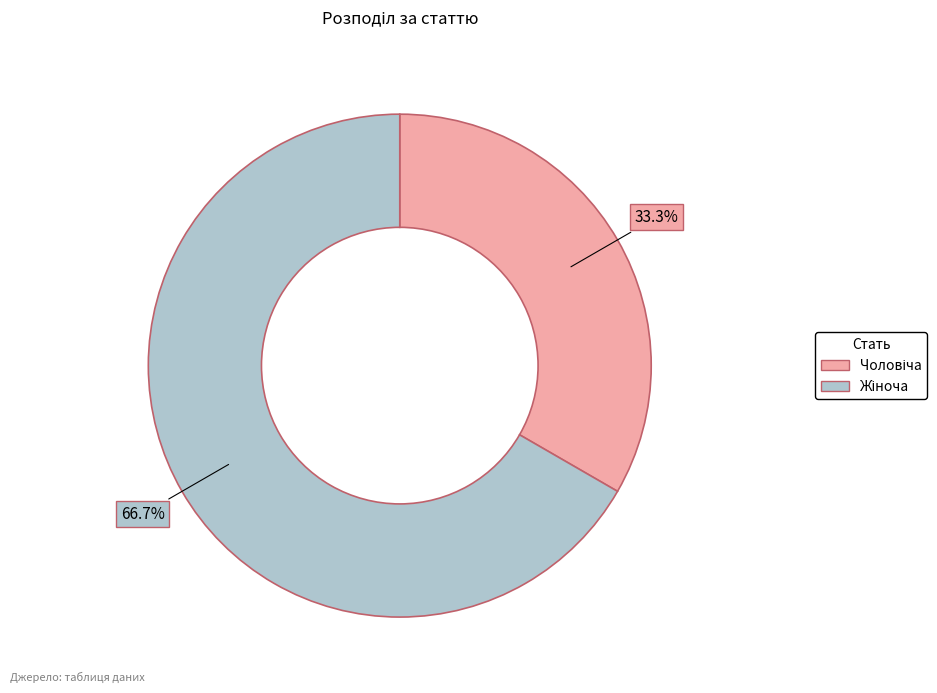

Is there any slice that represents more than half of the pie?

Yes